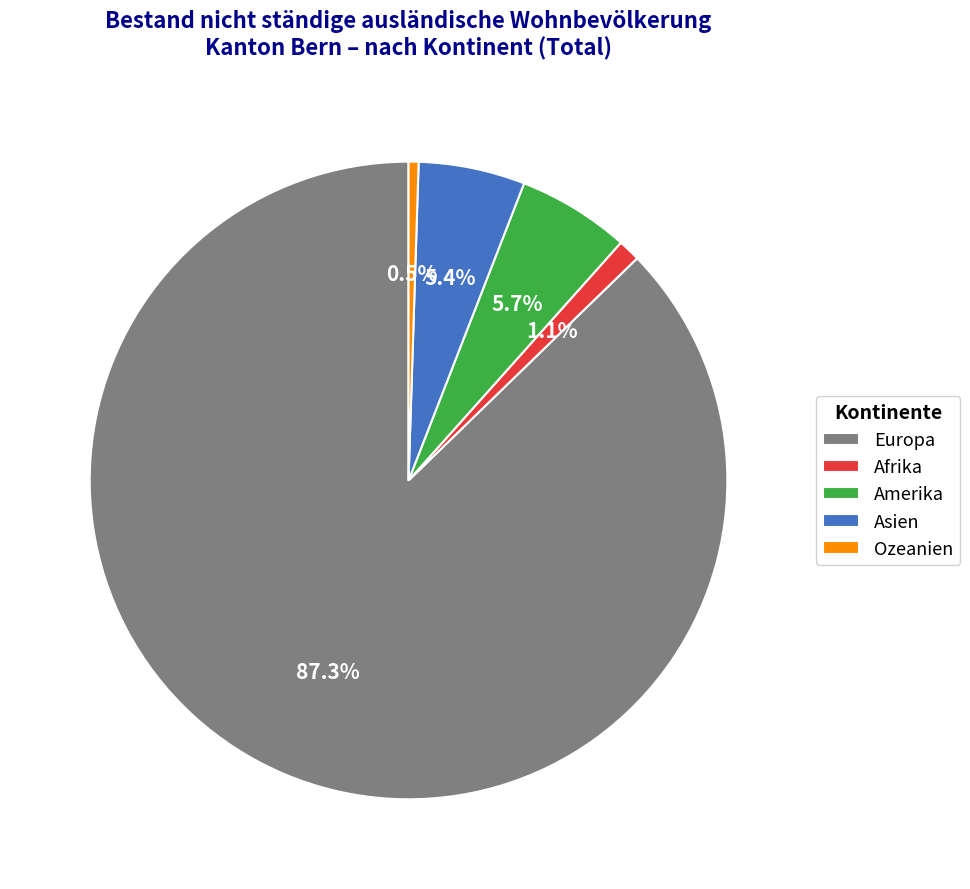

Does Ozeanien account for over 50% of the chart?

No